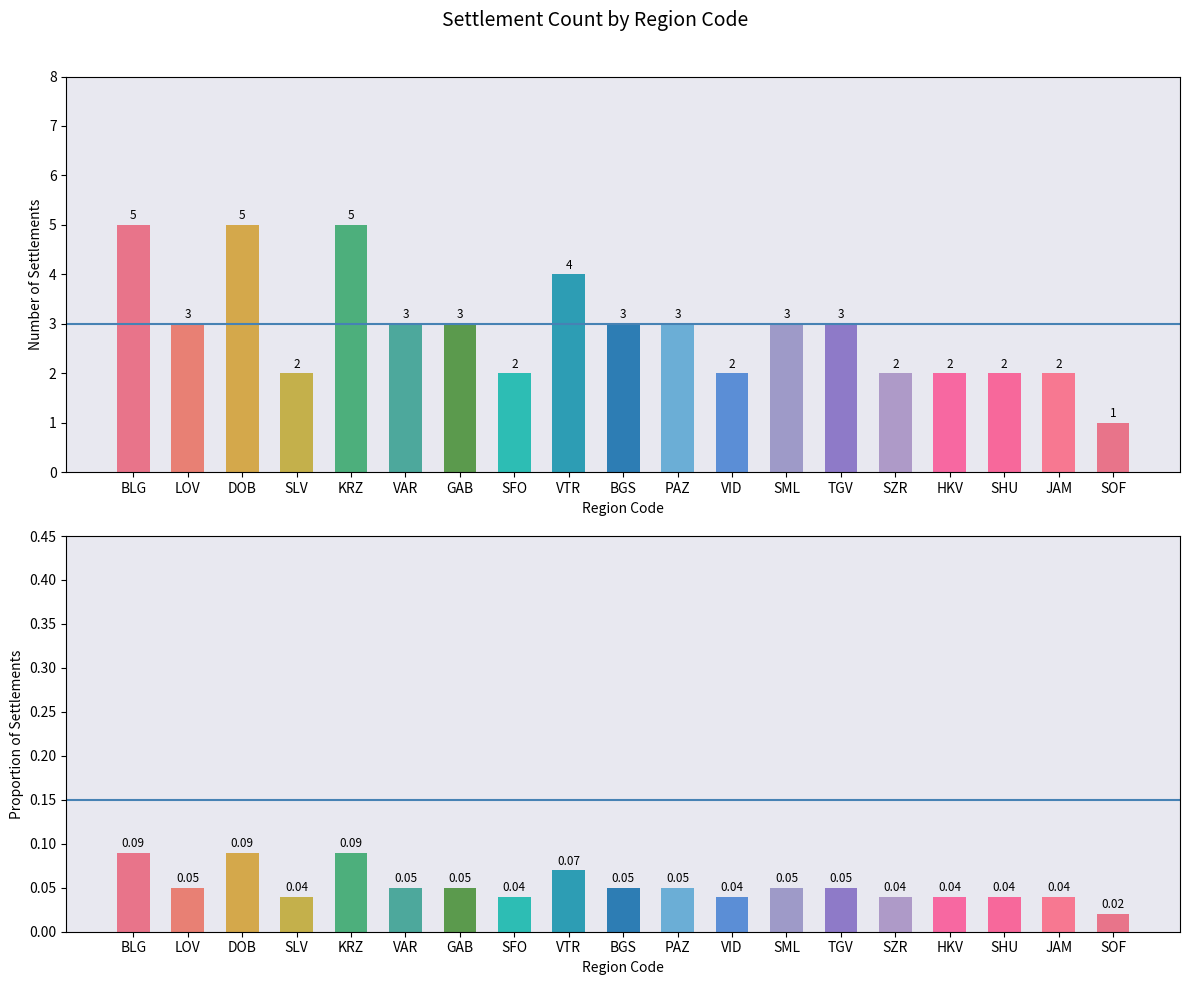

What is the value of the proportion bar at the 9th from the left?

0.1